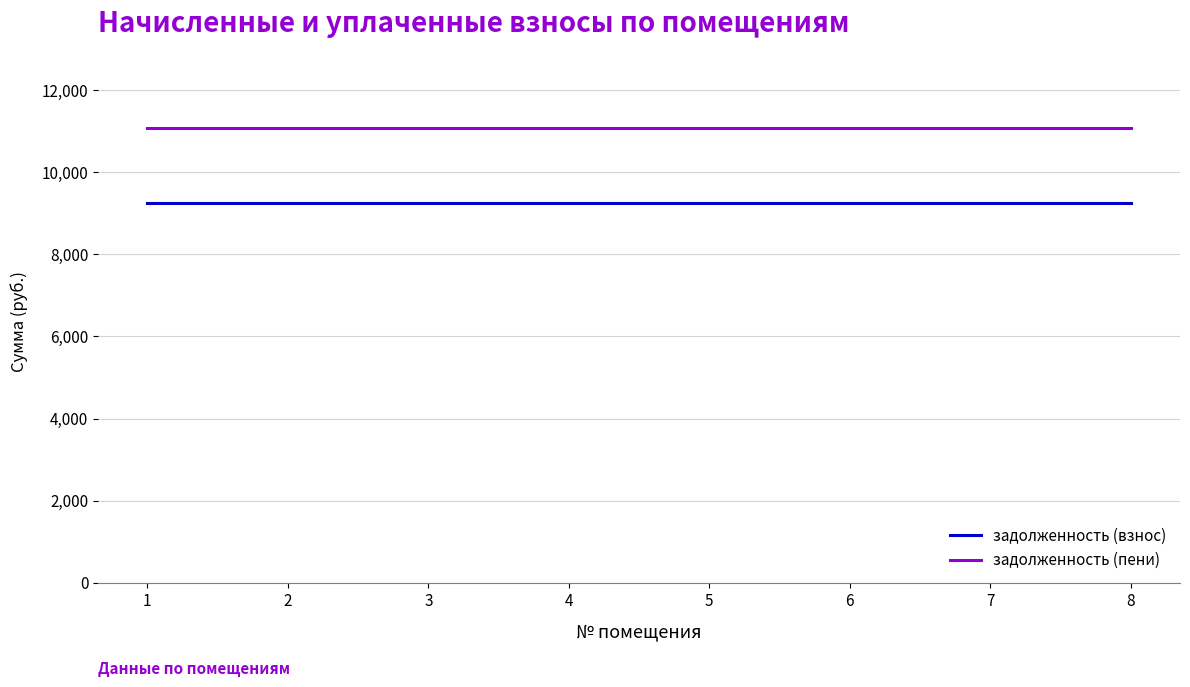

Rank the series by their maximum value, from lowest to highest.

задолженность (взнос), задолженность (пени)